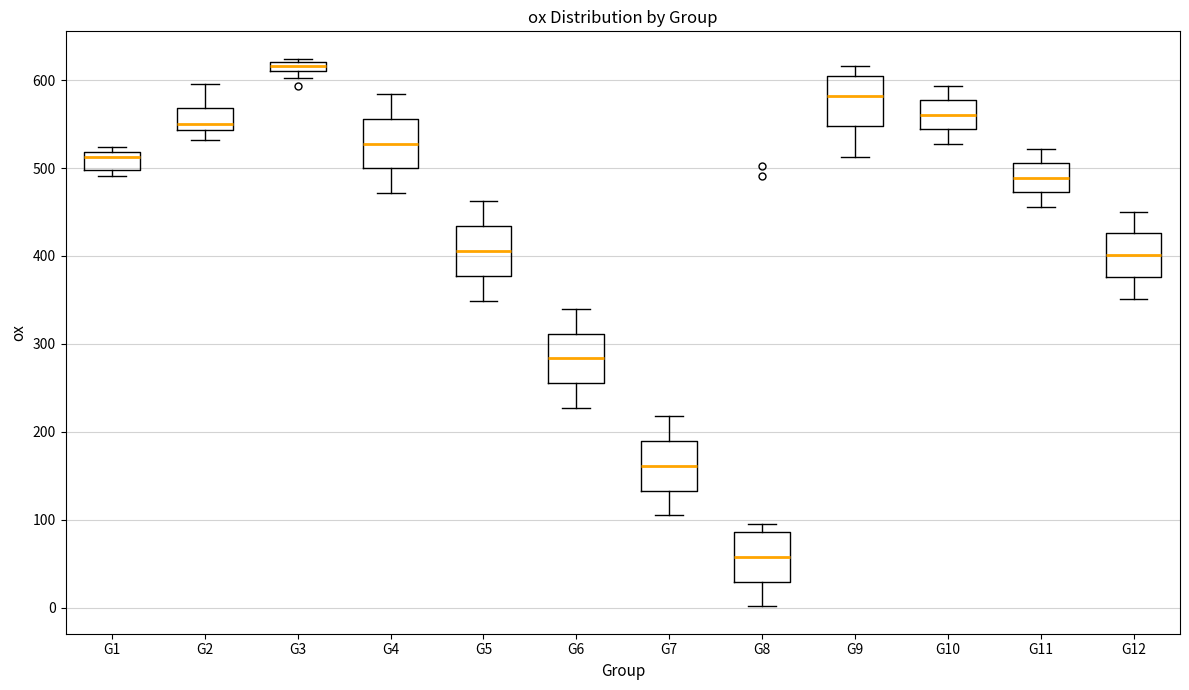

Where is the upper edge of the box for G1 on the y-axis? The values are not printed on the chart, so give them approximately, as read against the axis.

520